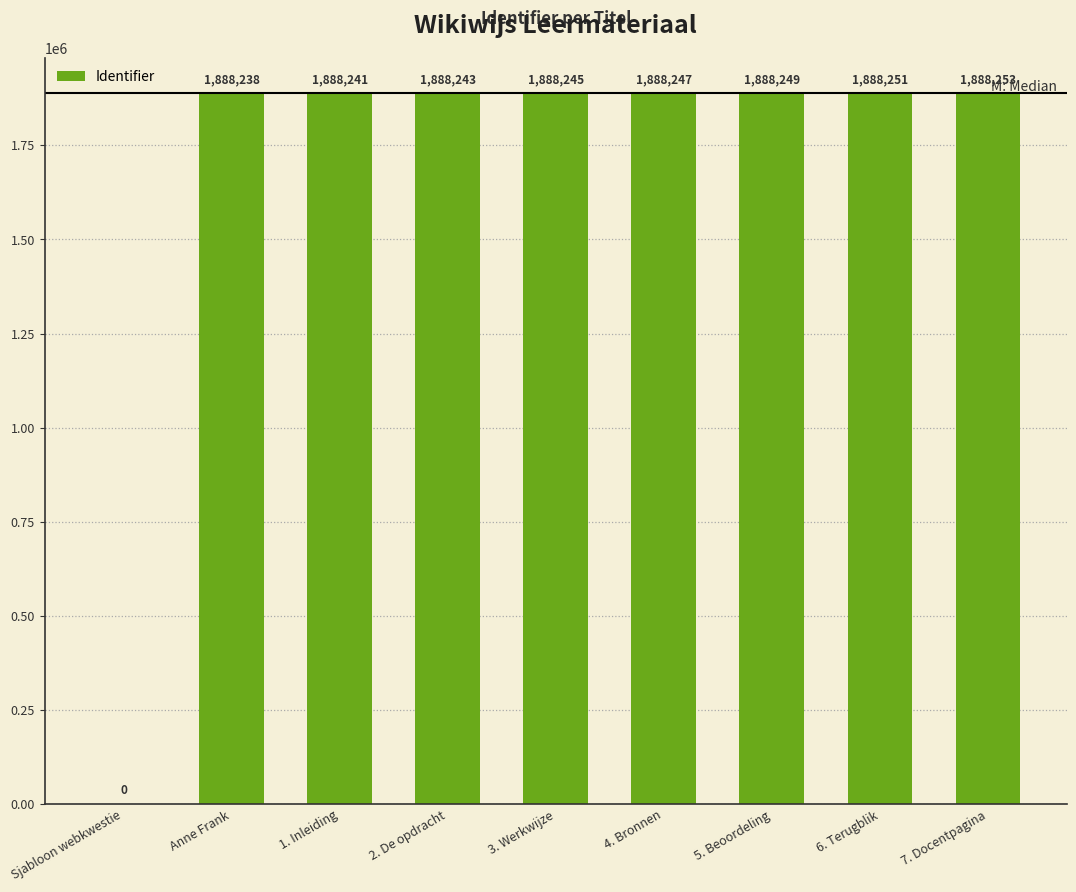

Reading left to right, transcribe all the data shown in this chart.

Sjabloon webkwestie=0	Anne Frank=1888238	1. Inleiding=1888241	2. De opdracht=1888243	3. Werkwijze=1888245	4. Bronnen=1888247	5. Beoordeling=1888249	6. Terugblik=1888251	7. Docentpagina=1888253